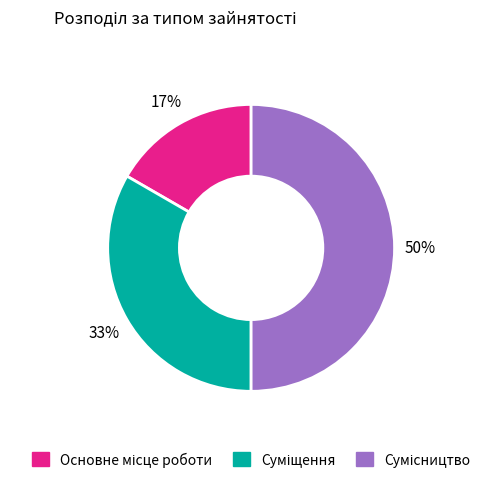

To the nearest percent, what is the average slice percentage?

33%